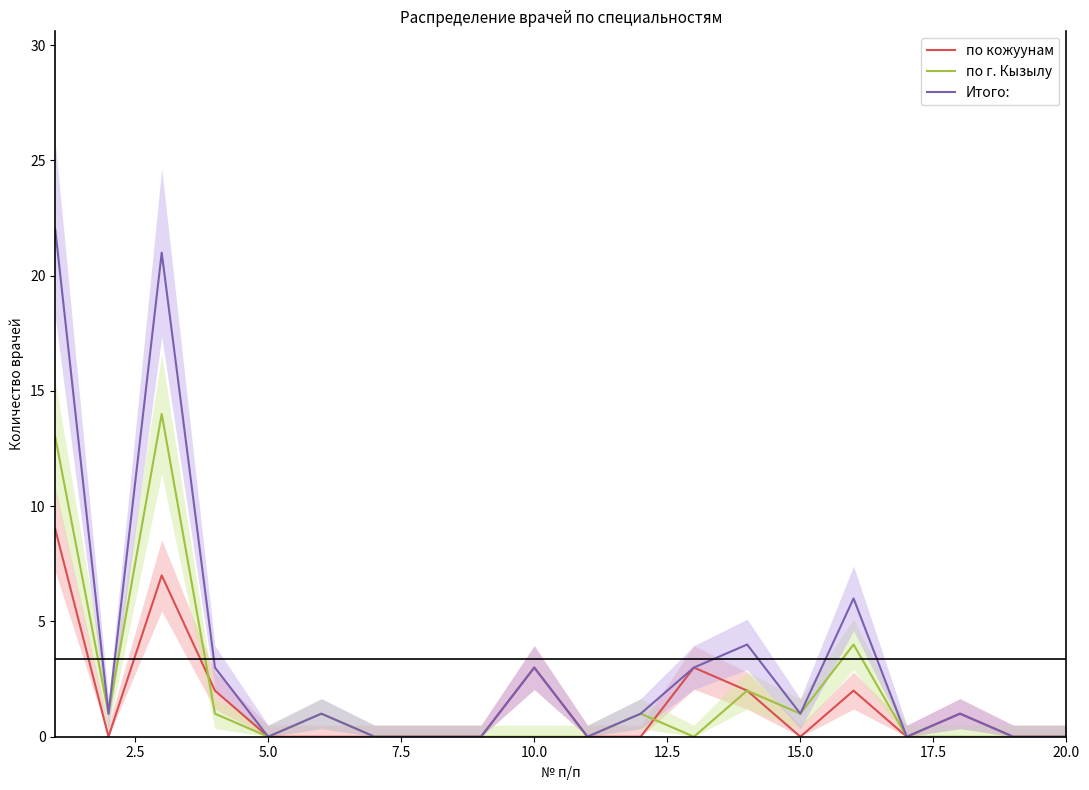

True or false: по г. Кызылу and Итого: intersect in this chart.

False